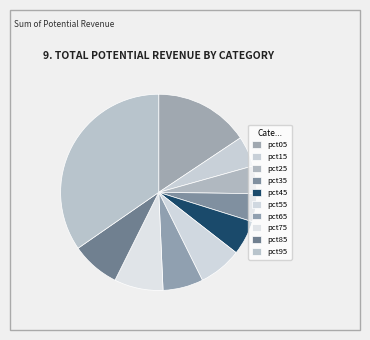

What is the smallest slice in the pie chart?

pct25